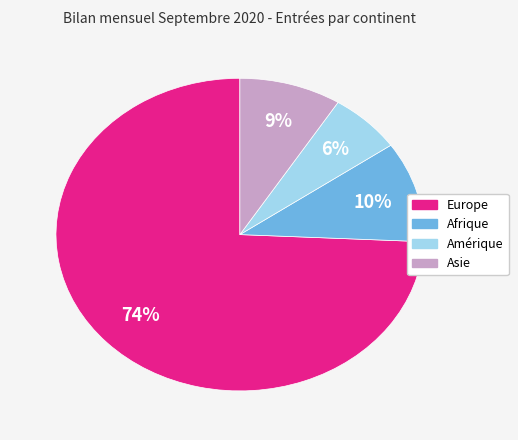

How many segments does this pie chart have?

4